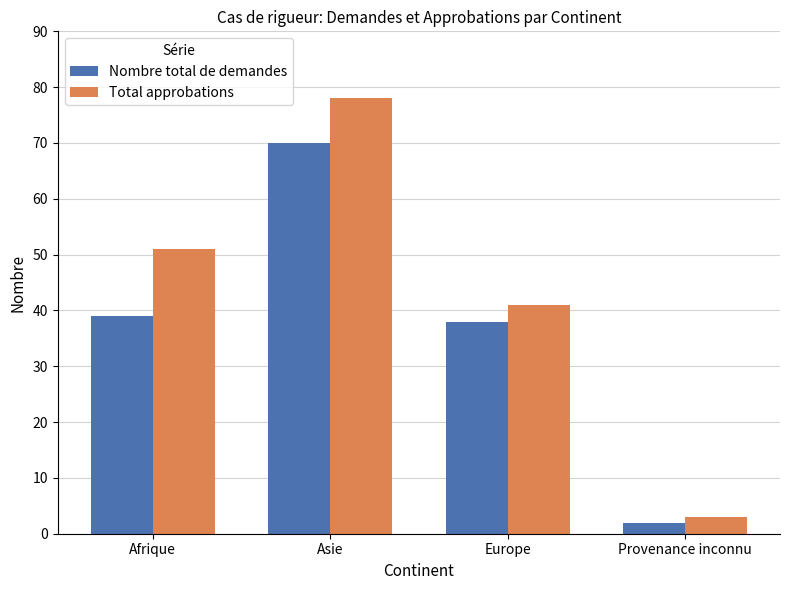

Rank the series by their average value, from lowest to highest.

Nombre total de demandes, Total approbations